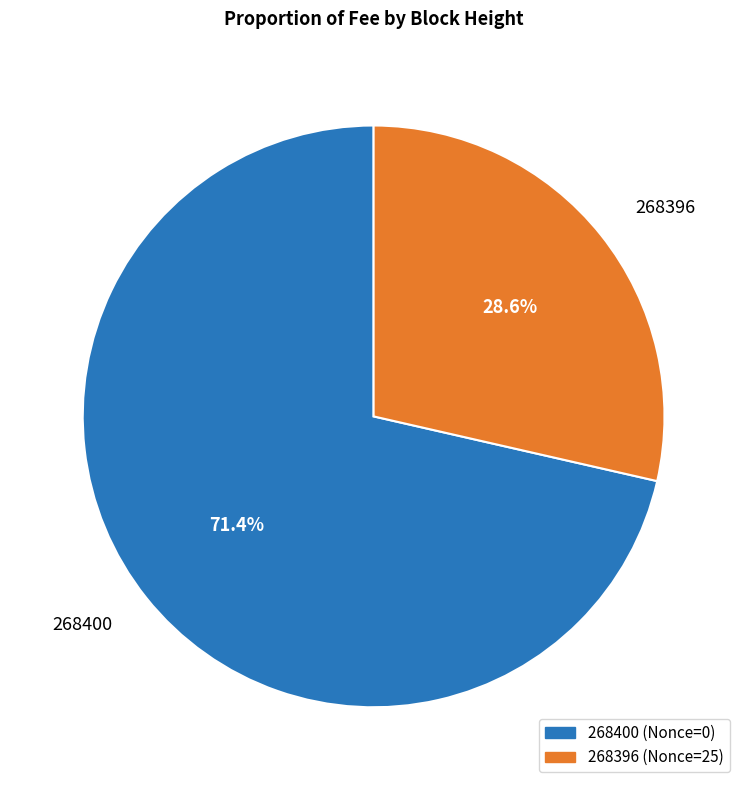

To the nearest percent, what is the combined percentage of 268396 and 268400?

100%